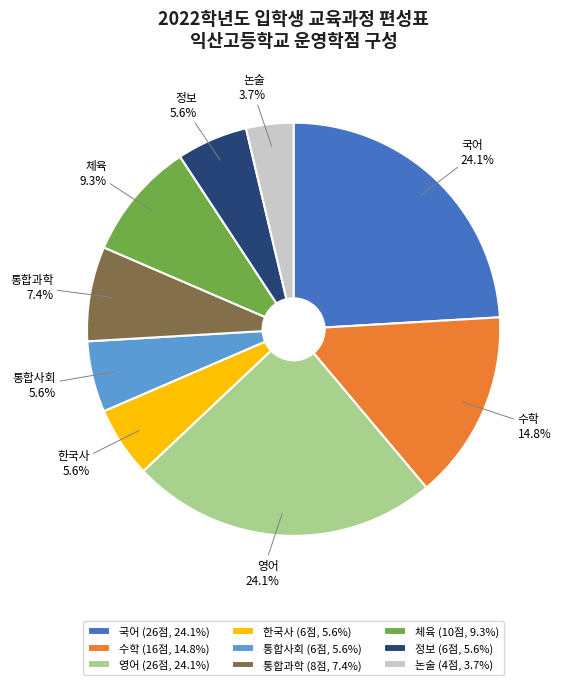

What is the ratio of the value at 체육 (10점, 9.3%) to the value at 논술 (4점, 3.7%)?

2.5